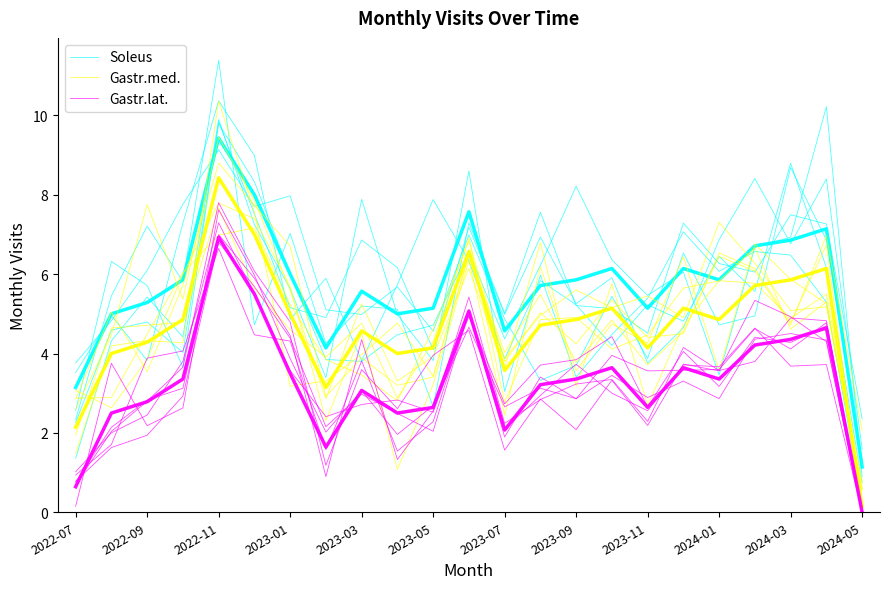

Rank the series by their maximum value, from highest to lowest.

Soleus, Gastr.med., Gastr.lat.